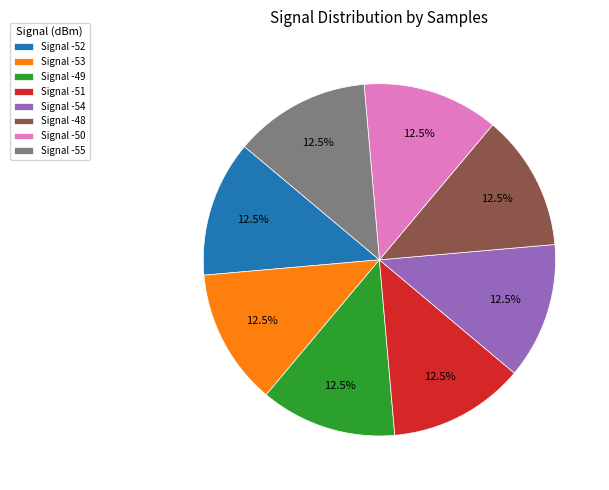

Does any single category account for the majority?

No